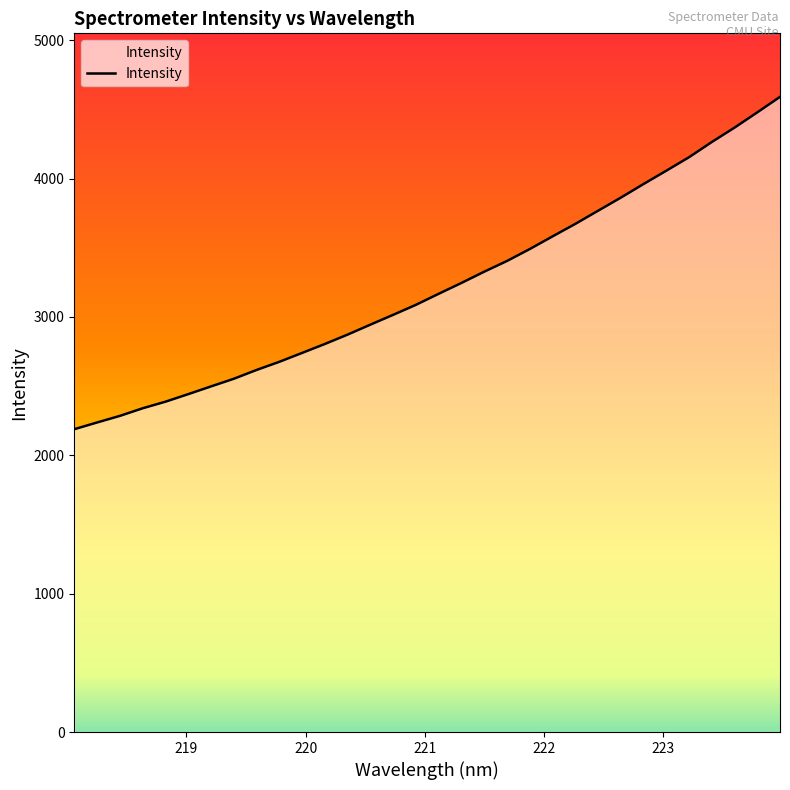

What is the maximum value shown in the chart?

4591.2